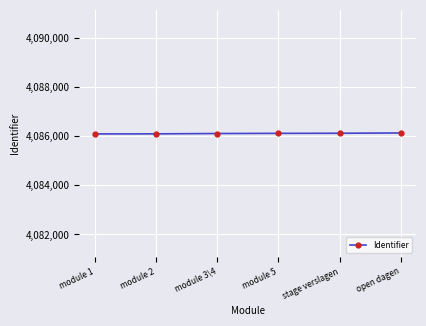

What is the sum of the values at open dagen and module 2?

8172208